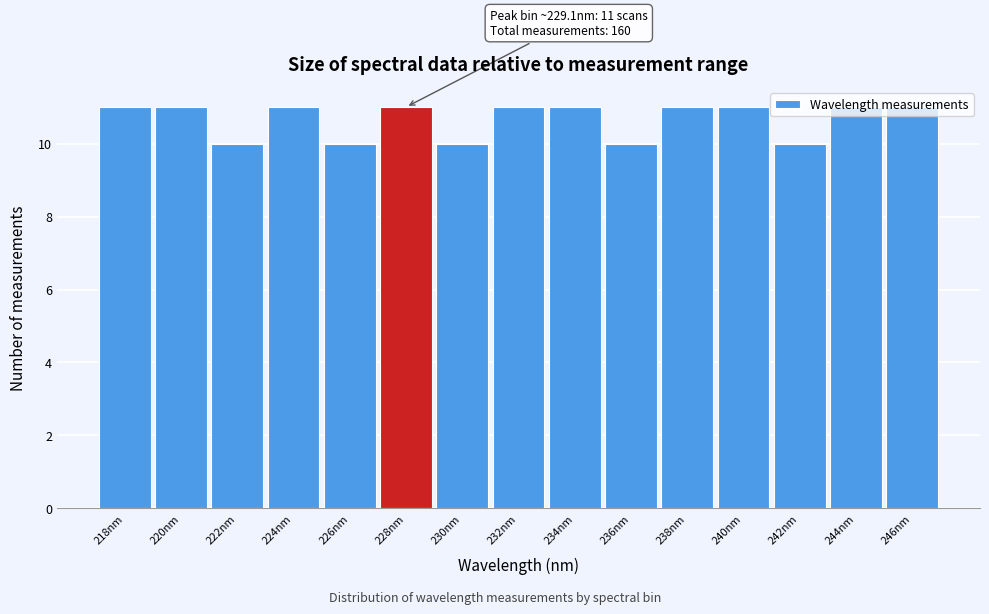

What is the sum of the values at 228nm and 242nm?

21